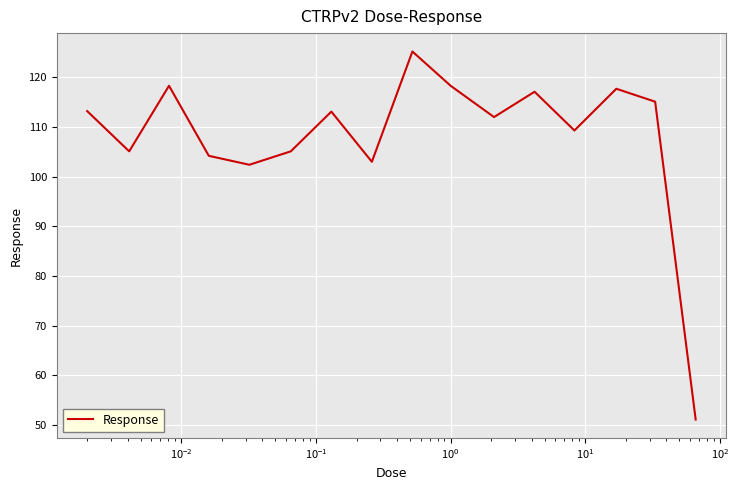

What is the greatest value displayed?

125.2